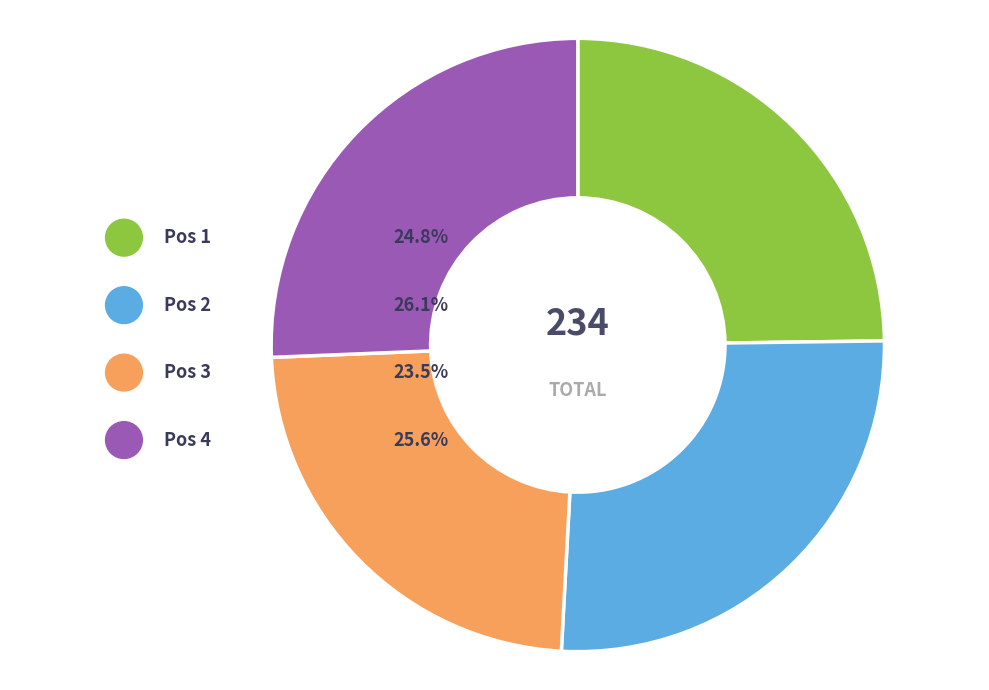

Is OSL Lisa (3) the majority of the pie?

No